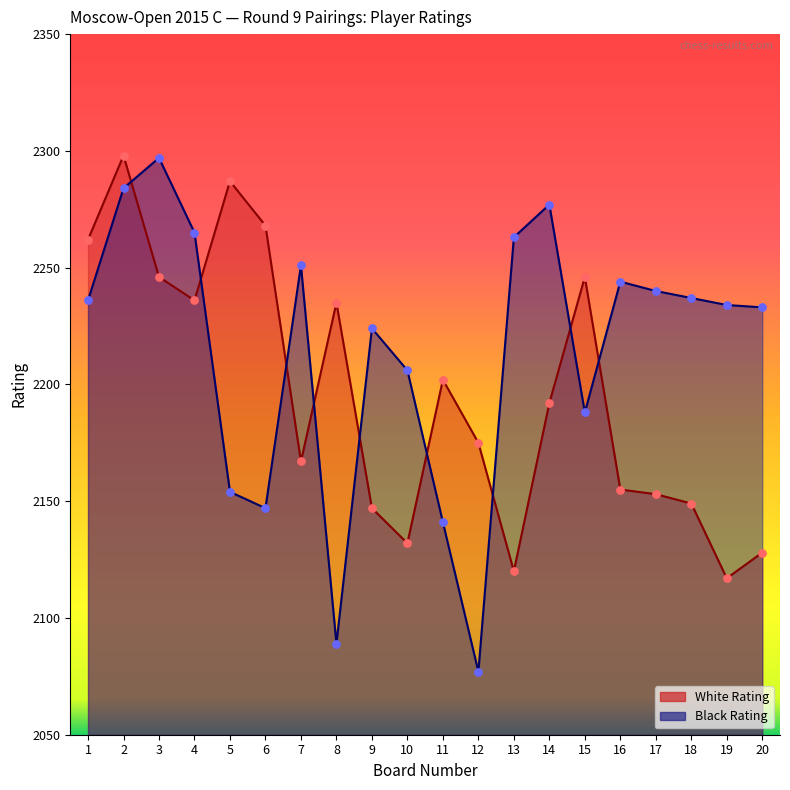

Which series has the largest Y range (max minus min)?

Black Rating